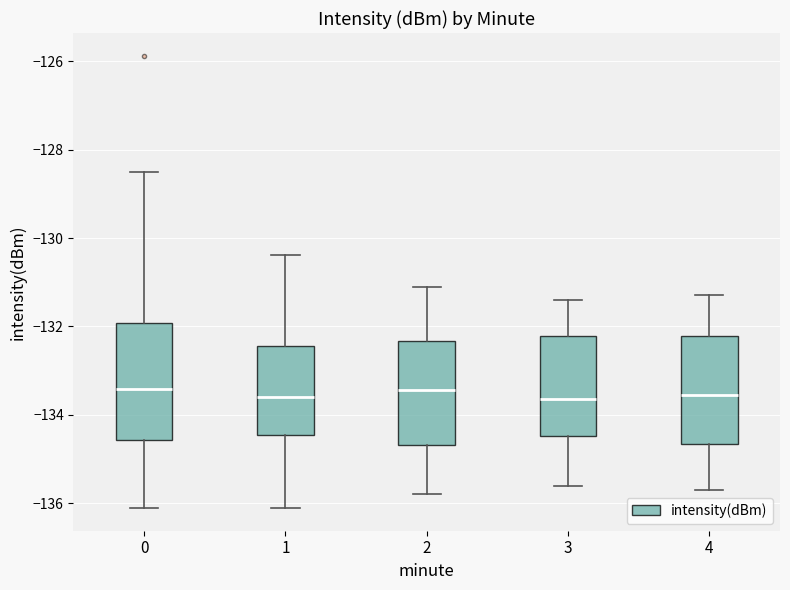

Where does the upper whisker of the box at x = 4 end on the y-axis? The values are not printed on the chart, so give them approximately, as read against the axis.

-131.2